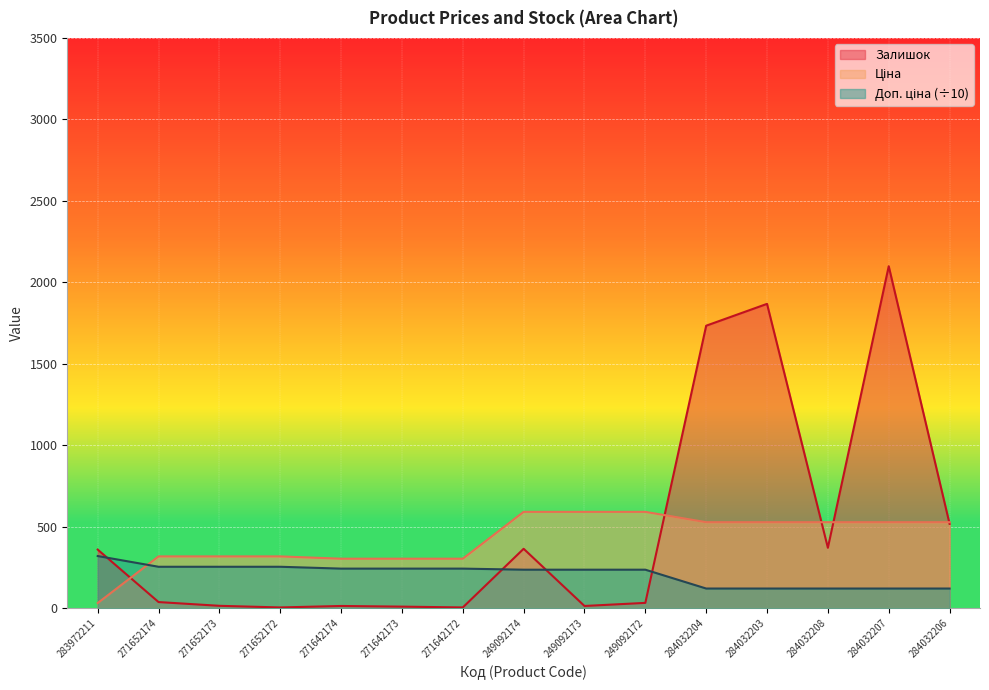

At how many categories does at least one series exceed 51?

15